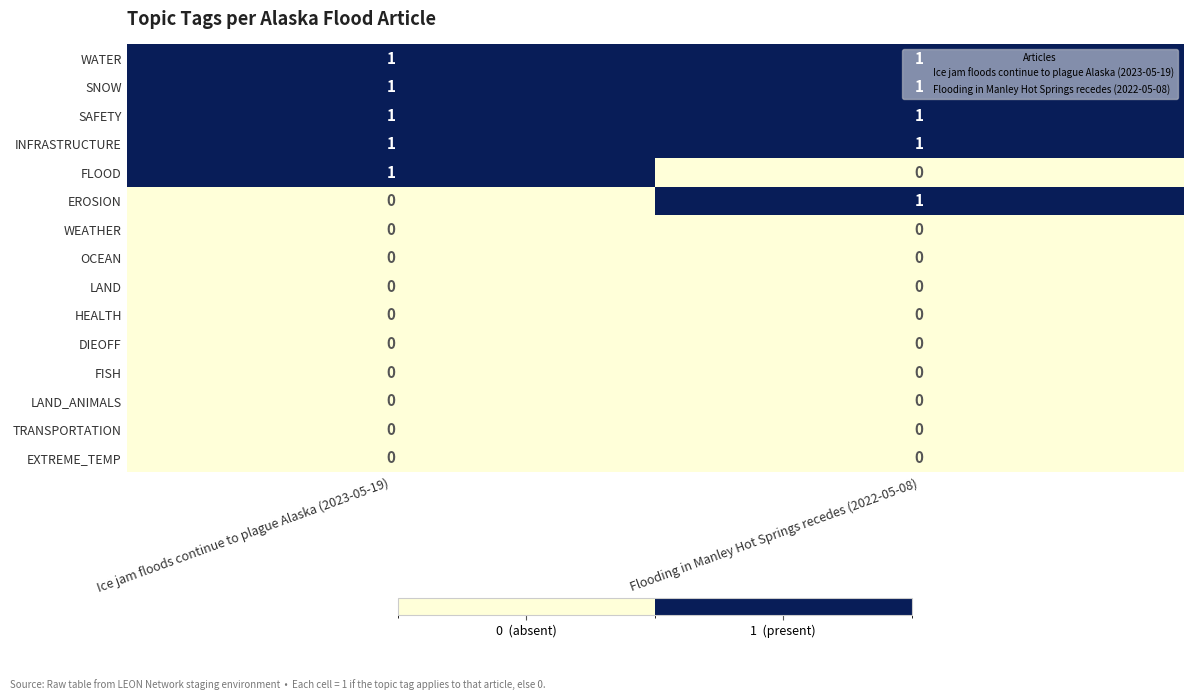

Is it true that WEATHER equals 0 at Flooding in Manley Hot Springs recedes (2022-05-08)?

True